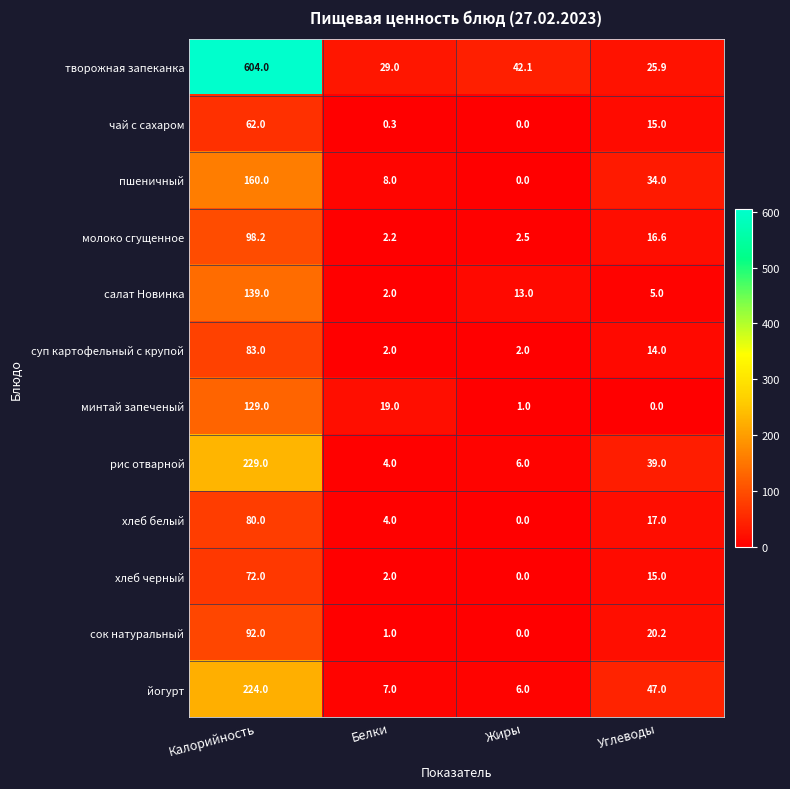

True or false: салат Новинка has a value of 21.8 at Жиры.

False